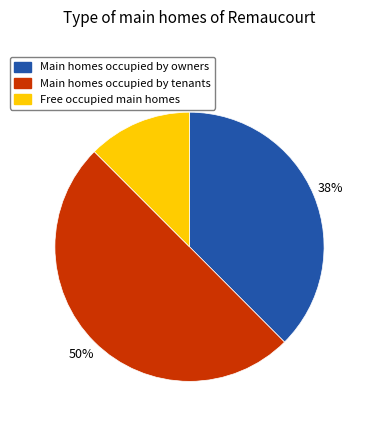

Does Main homes occupied by owners account for over 50% of the chart?

No